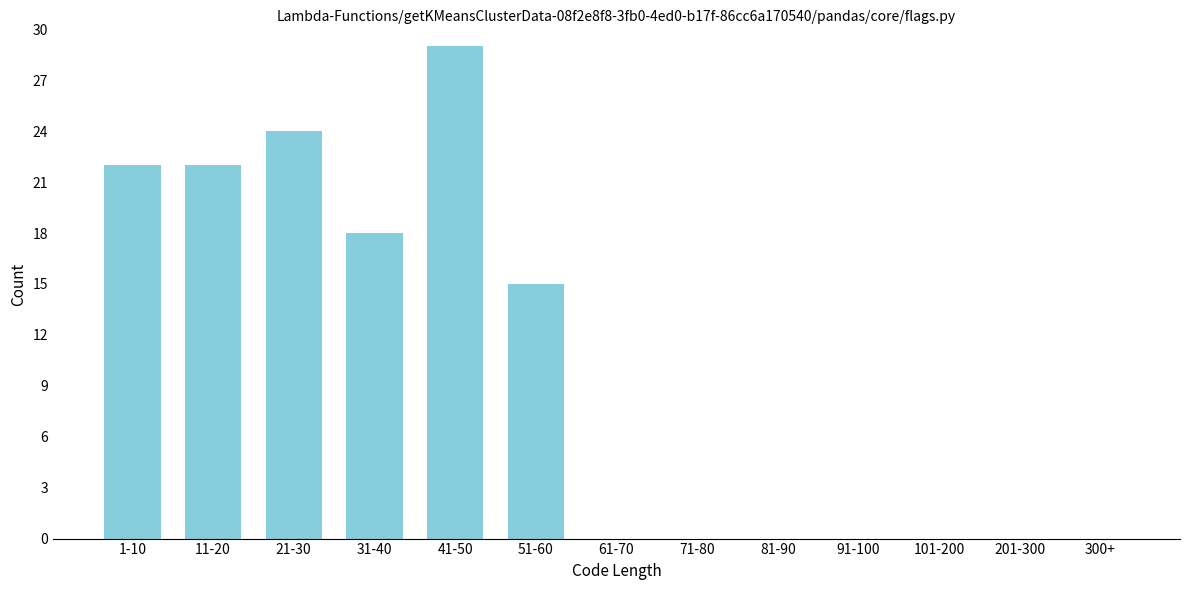

Reading left to right, extract all data points from this chart.

1-10=22	11-20=22	21-30=24	31-40=18	41-50=29	51-60=15	61-70=0	71-80=0	81-90=0	91-100=0	101-200=0	201-300=0	300+=0